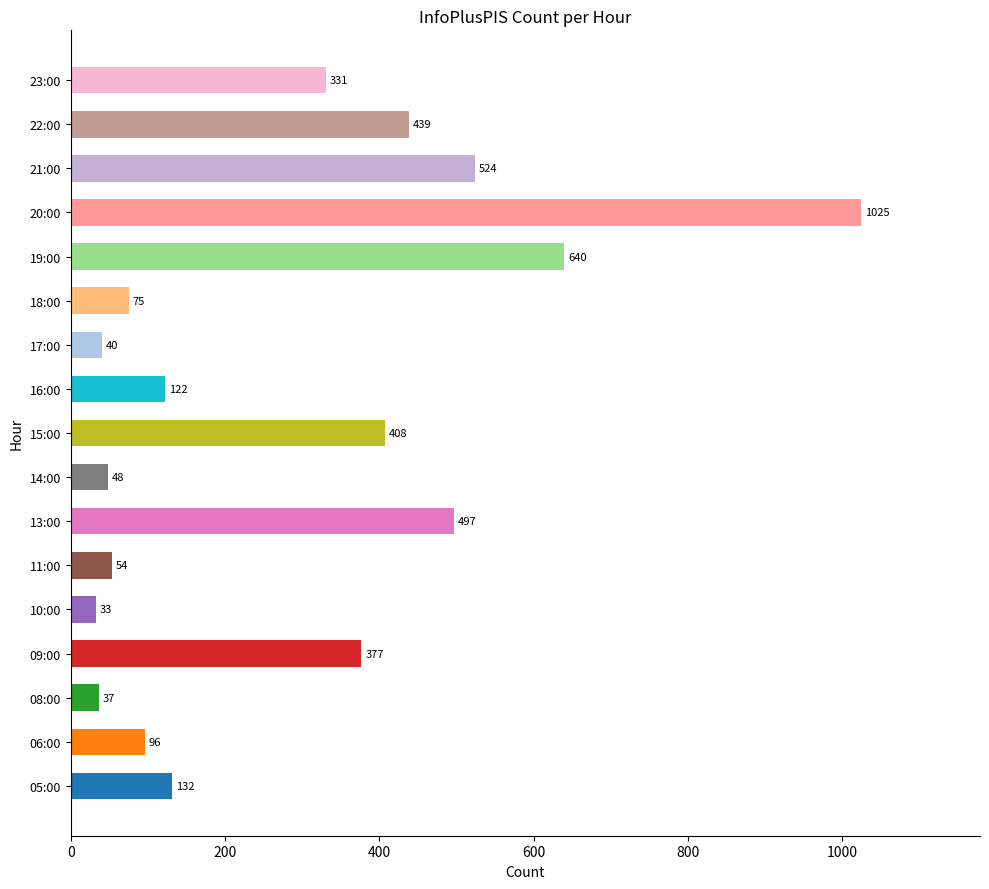

At which label is the value closest to 529?

21:00